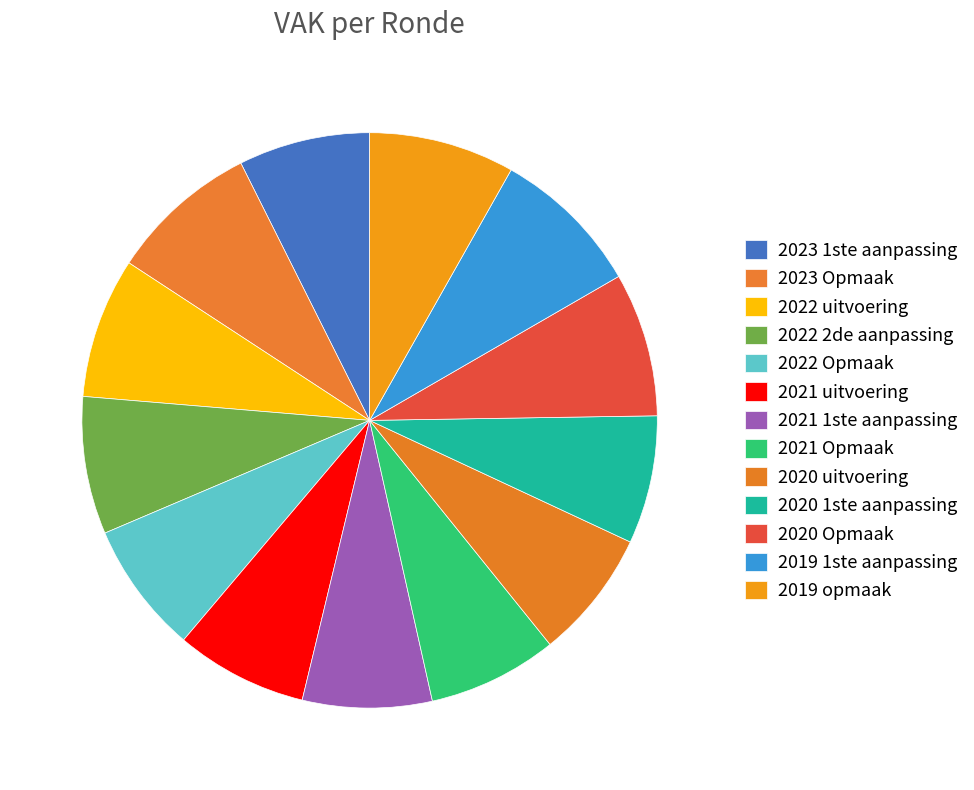

Is it true that 2020 uitvoering is 7% of the pie?

True